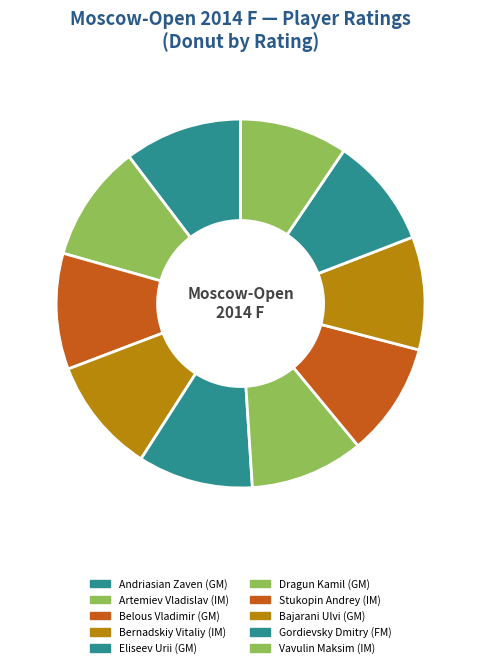

Between Belous Vladimir (GM) and Andriasian Zaven (GM), which is larger?

Andriasian Zaven (GM)